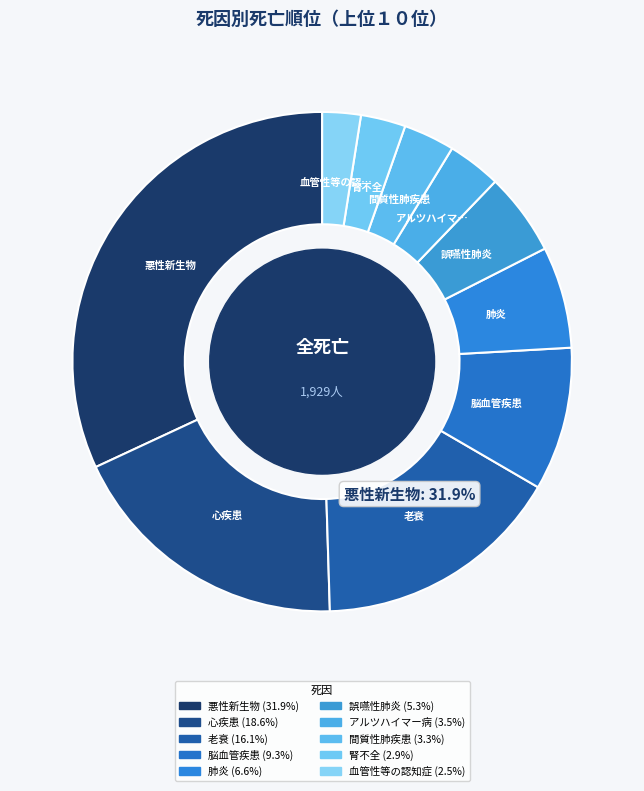

Is it true that 血管性等の認知症 is 2% of the pie?

True